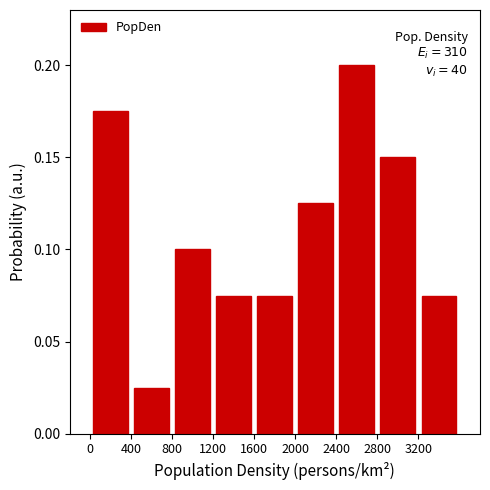

Which range on the x-axis has the tallest bar?

2400 to 2800